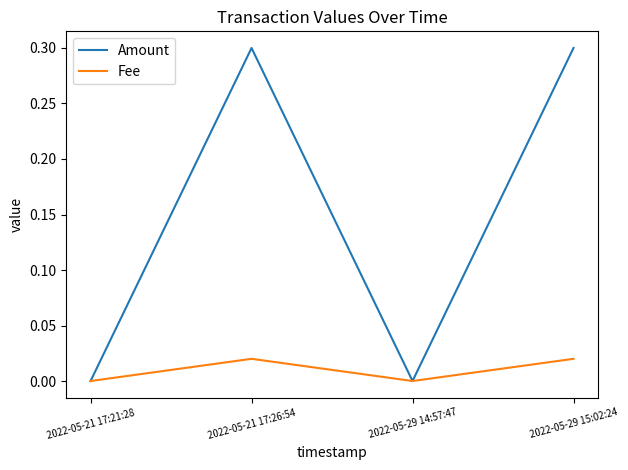

Where is the first local minimum for Fee?

2022-05-29 14:57:47